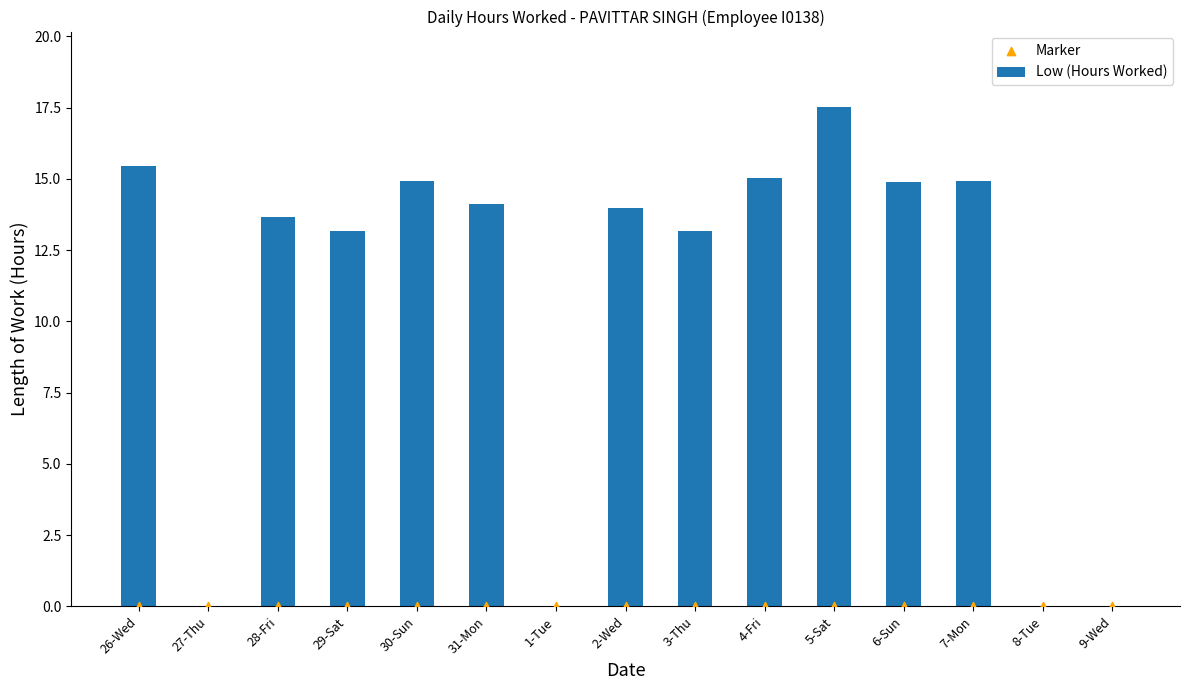

Which series has the largest Y range (max minus min)?

Low (Hours Worked)